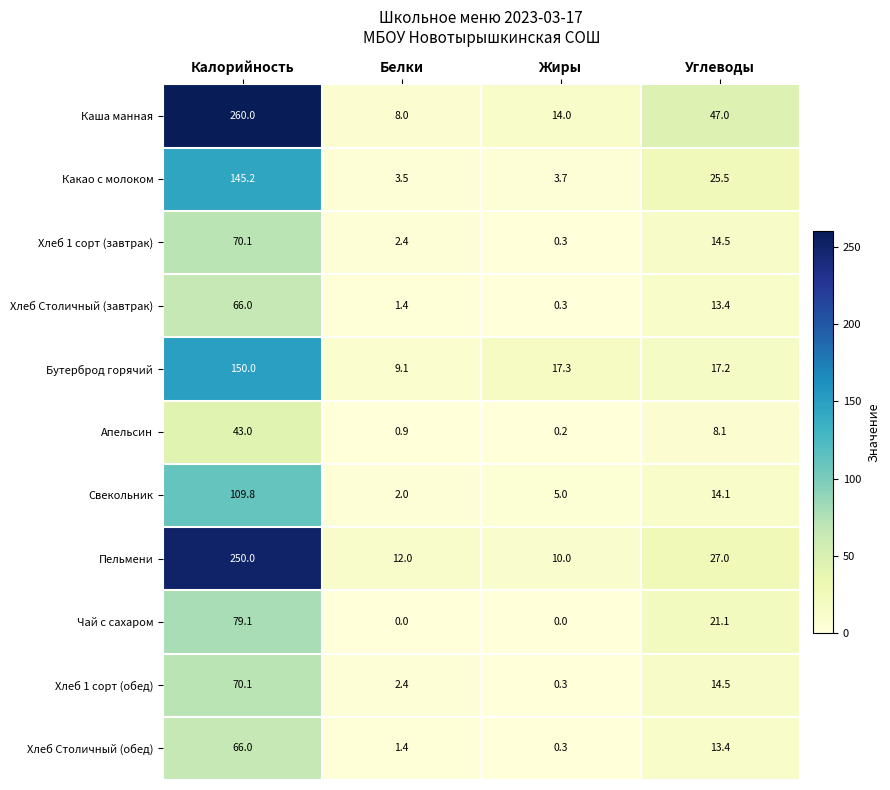

How many values in the Свекольник series exceed 14?

2